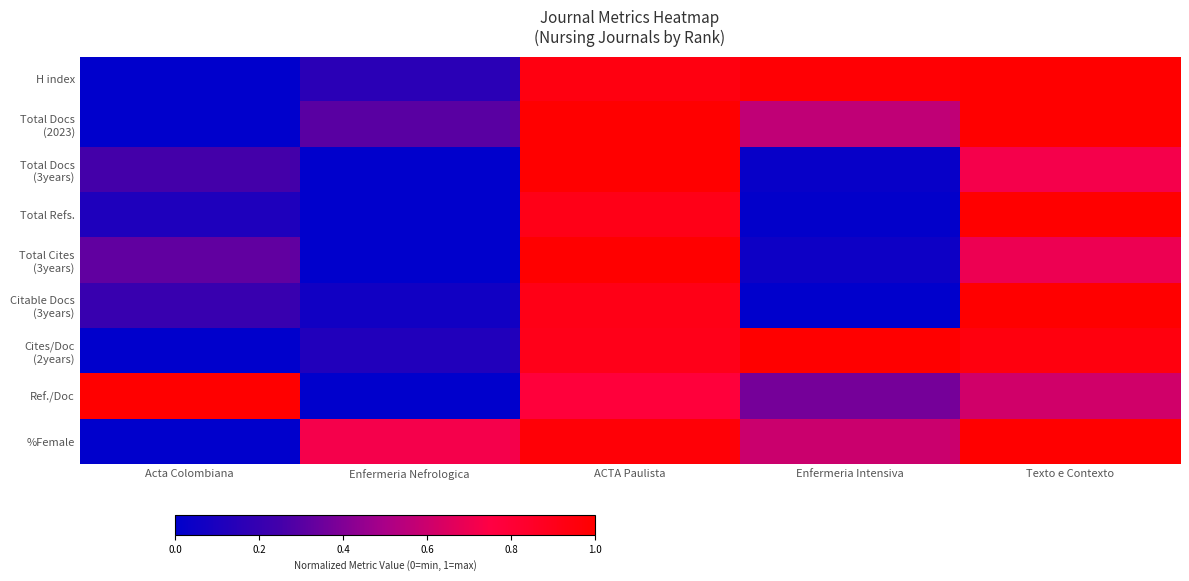

Which category has the lowest value across all series?

Acta Colombiana